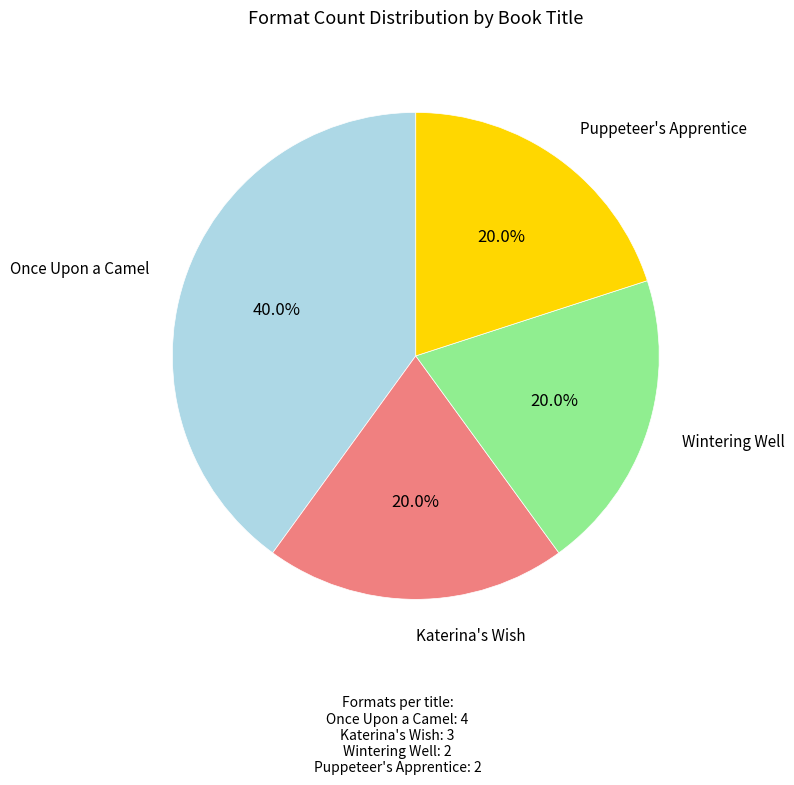

Does any single category account for the majority?

No